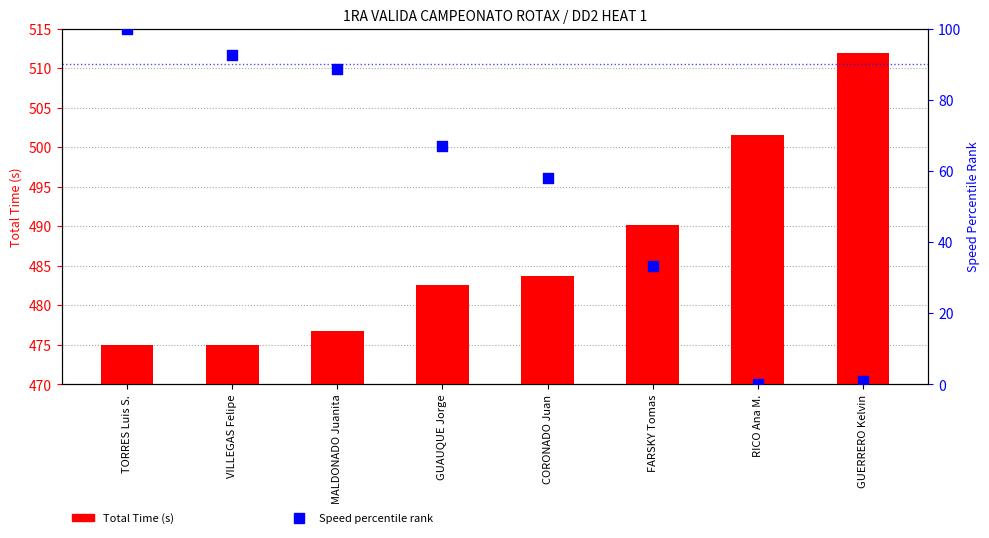

At which category is the sum across all series the highest?

TORRES Luis S.